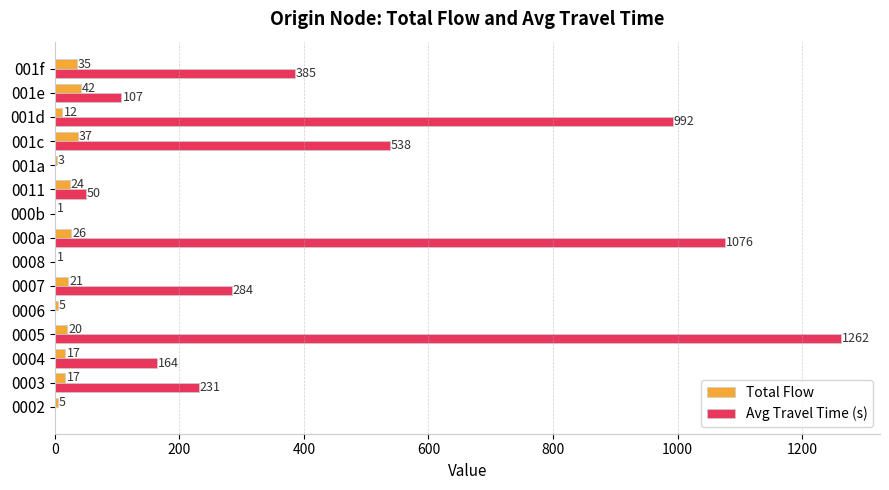

What is the sum of all Total Flow values?

266